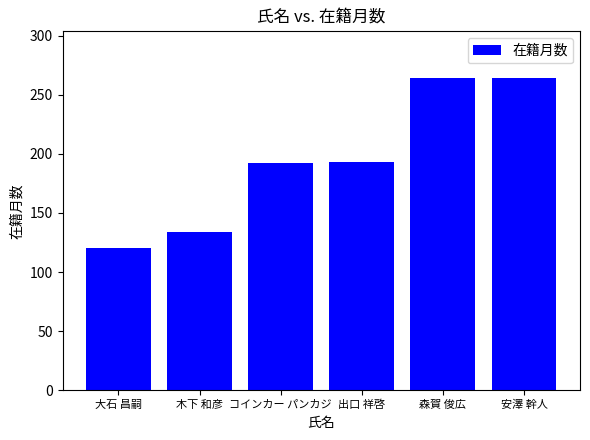

Between 木下 和彦 and 大石 昌嗣, which is larger?

木下 和彦